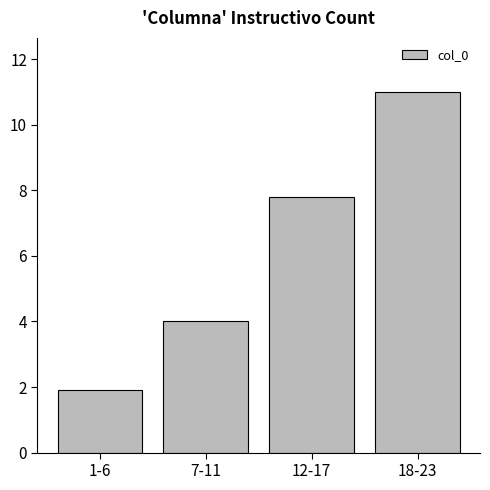

What is the label of the 2nd bar from the right?

12-17